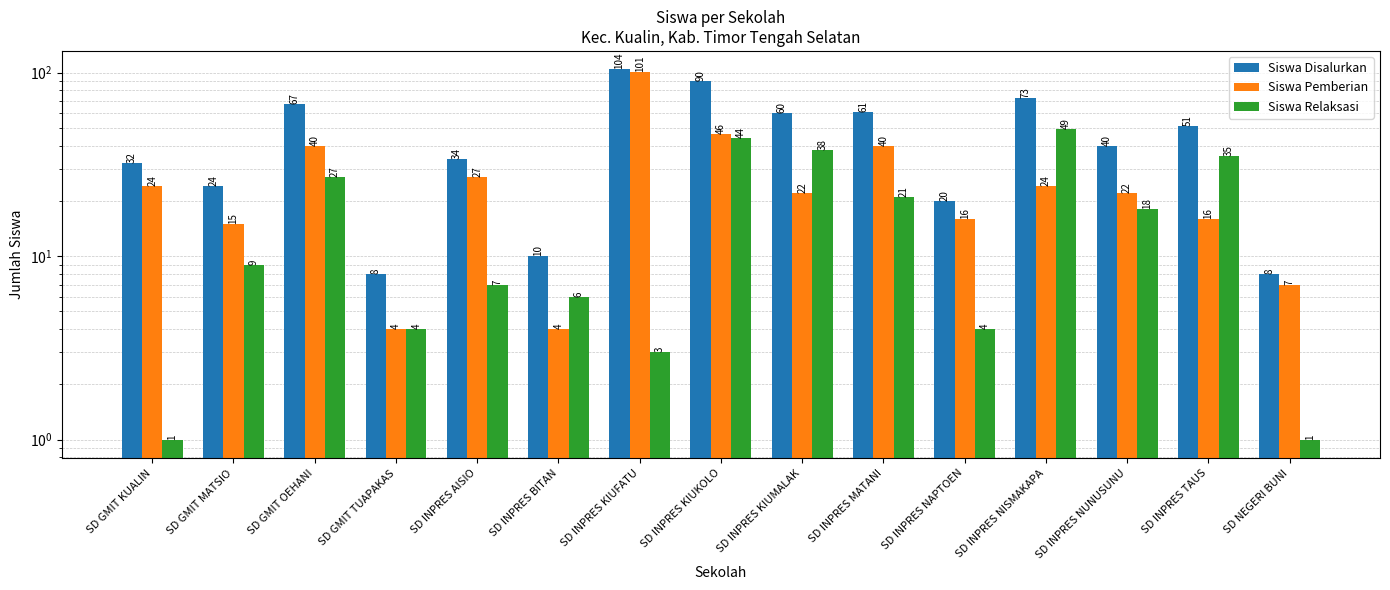

Between SD INPRES TAUS and SD INPRES NUNUSUNU, which is larger?

SD INPRES TAUS